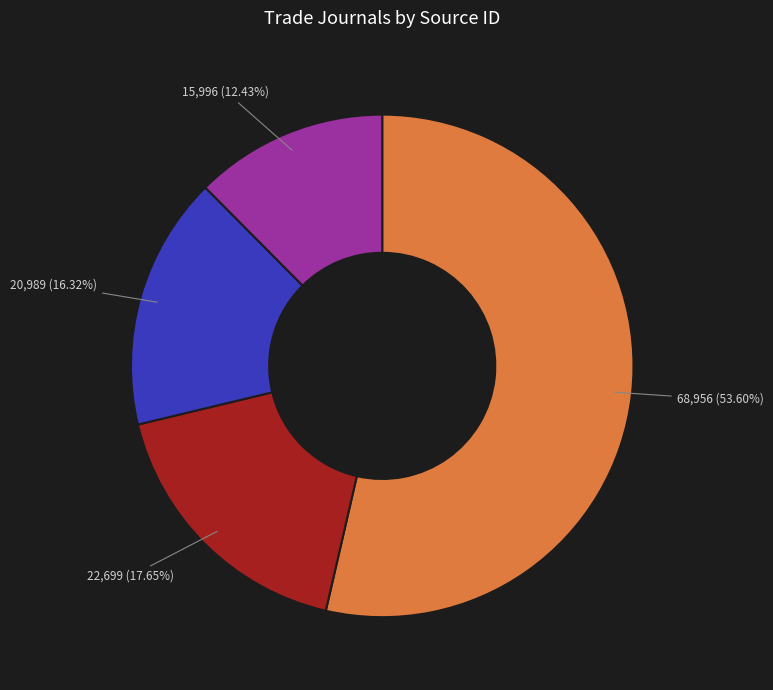

Is there any slice that represents more than half of the pie?

Yes